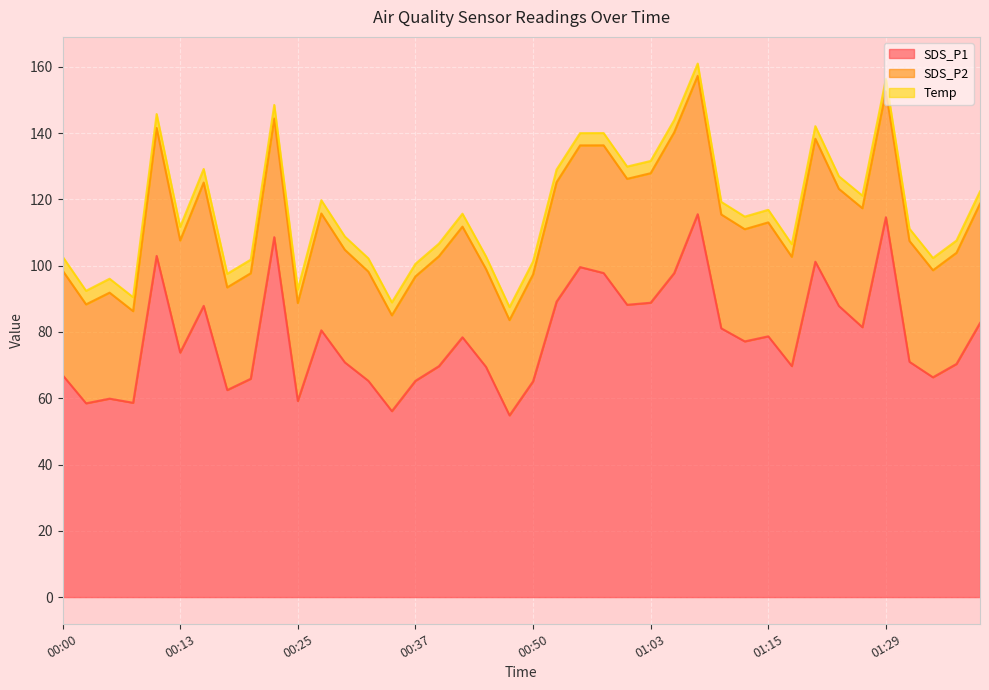

Between 00:42 and 00:25, which is larger?

00:42